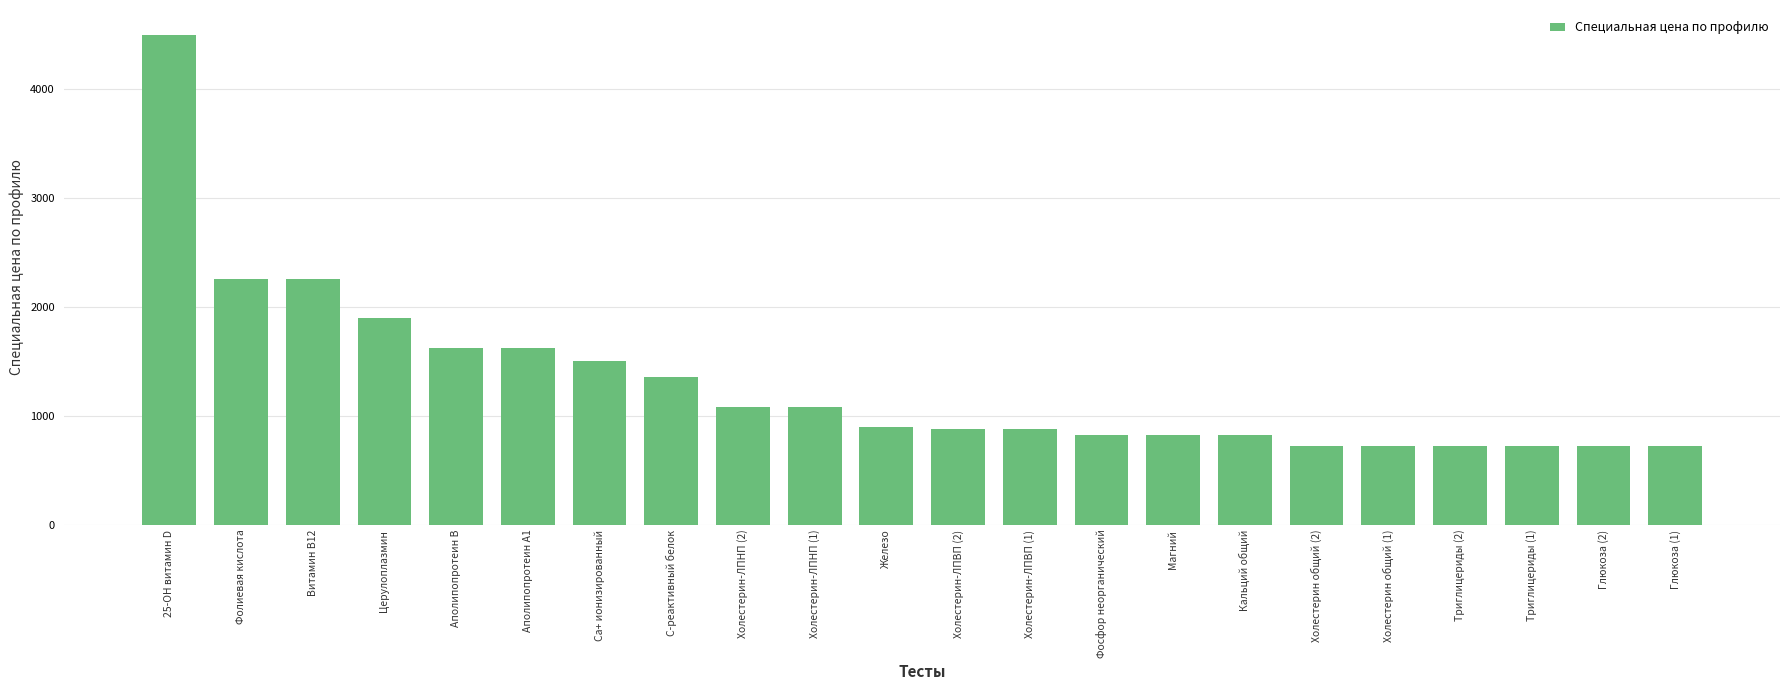

What is the label of the 5th bar from the right?

Холестерин общий (1)